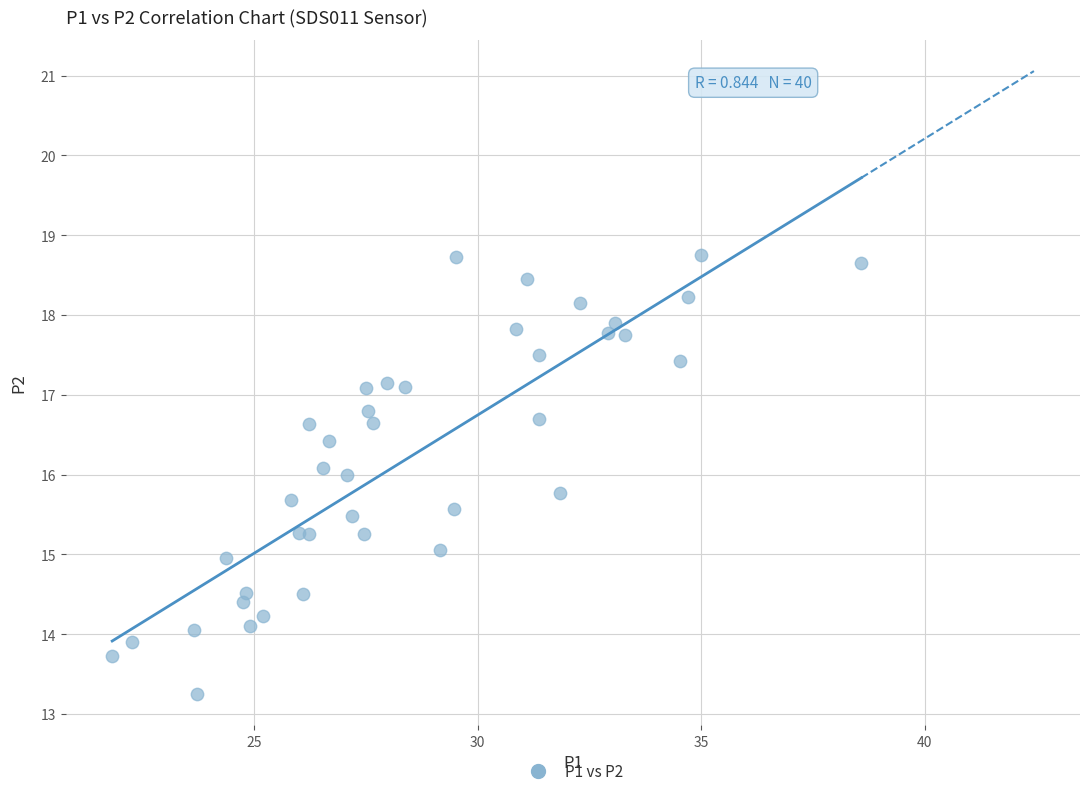

What is the range of Y values (max minus min)?

5.5